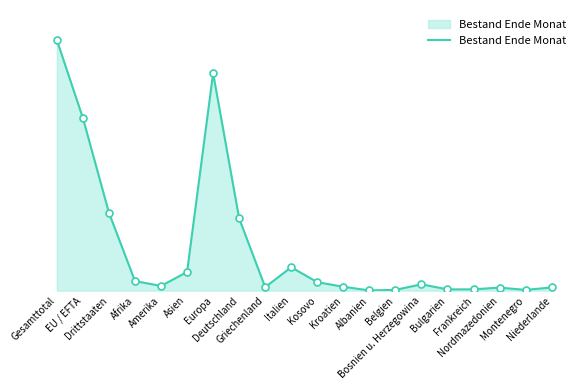

Approximately how many times larger is the value at Gesamttotal compared to Italien?

10.7